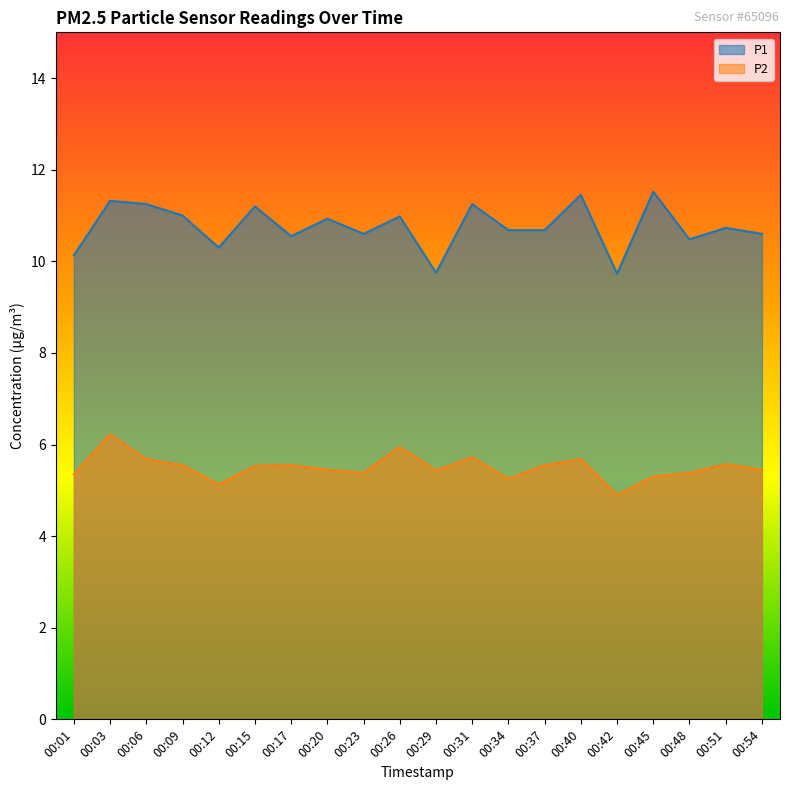

At which label is P2 closest to 5?

00:42